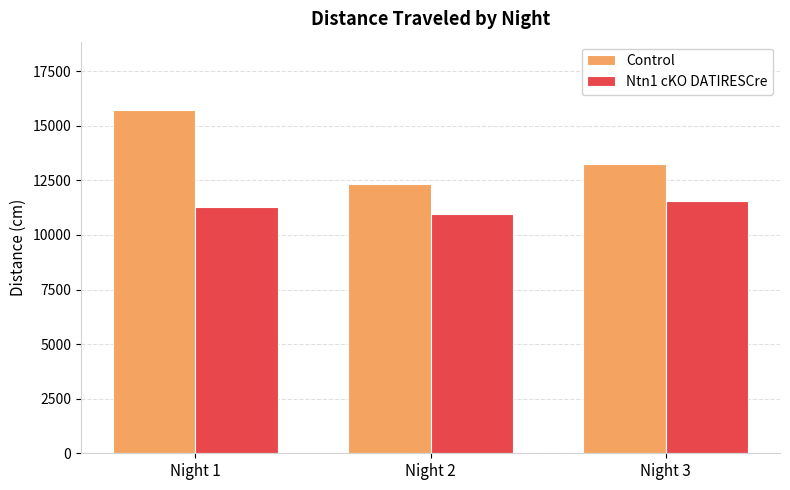

Rank the series by their average value, from highest to lowest.

Control, Ntn1 cKO DATIRESCre